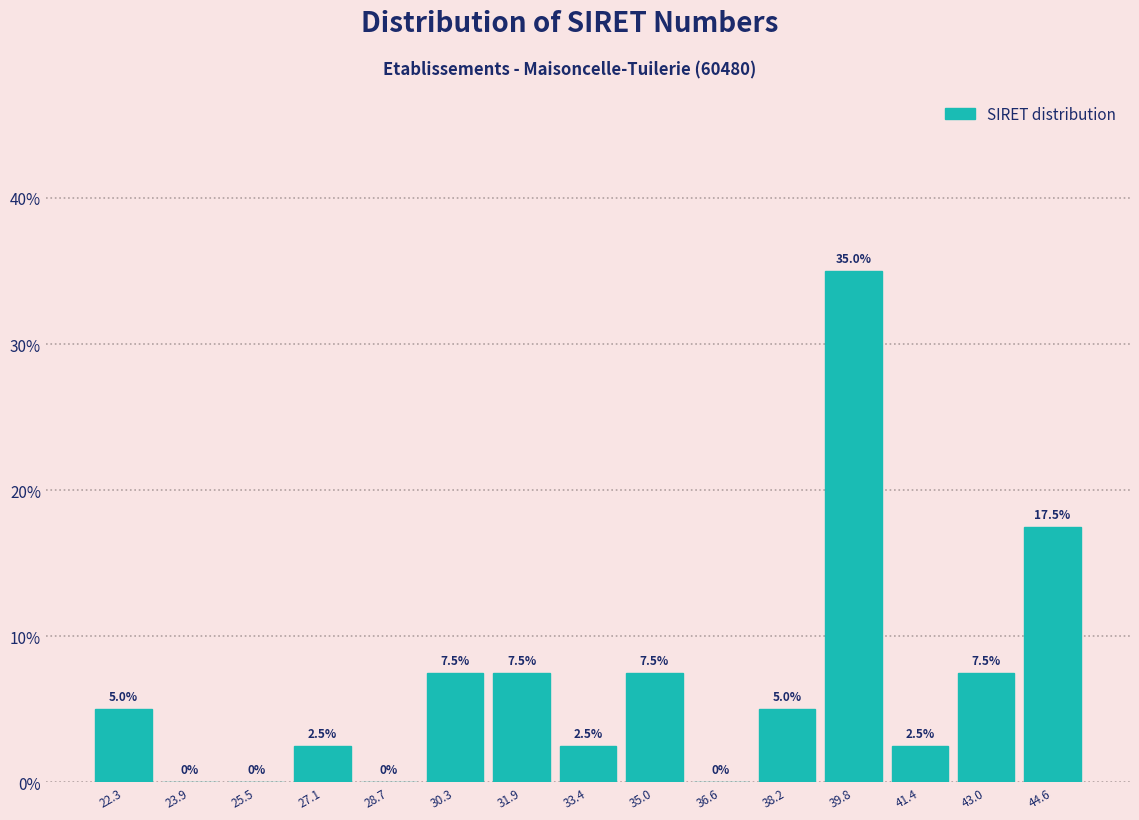

Reading right to left, list all the values displayed in this chart.

44.6=17.5	43.0=7.5	41.4=2.5	39.8=35.0	38.2=5.0	36.6=0.0	35.0=7.5	33.4=2.5	31.9=7.5	30.3=7.5	28.7=0.0	27.1=2.5	25.5=0.0	23.9=0.0	22.3=5.0